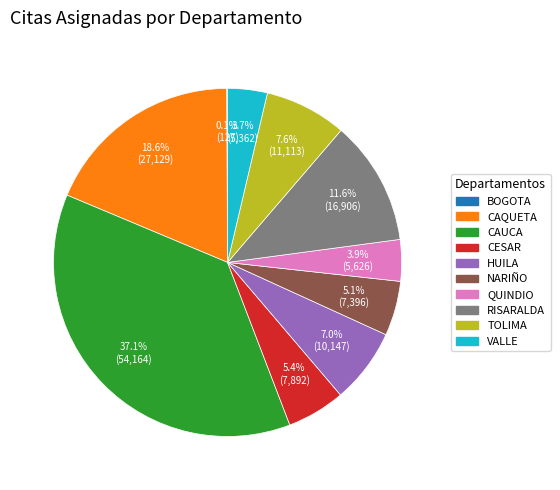

To the nearest percent, what is the average slice percentage?

10%